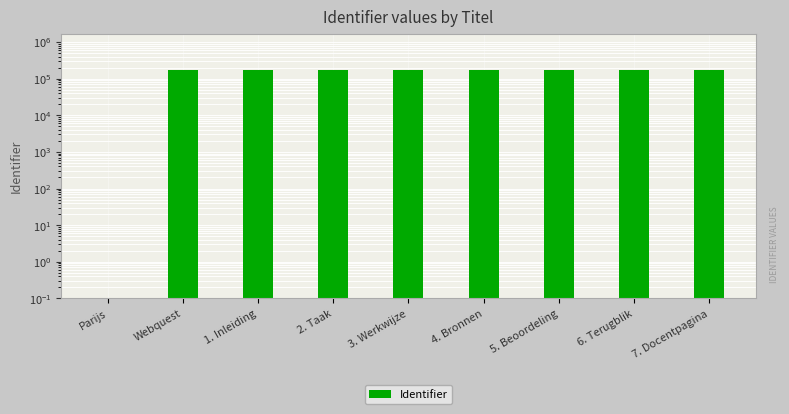

How many series are shown in this chart?

1